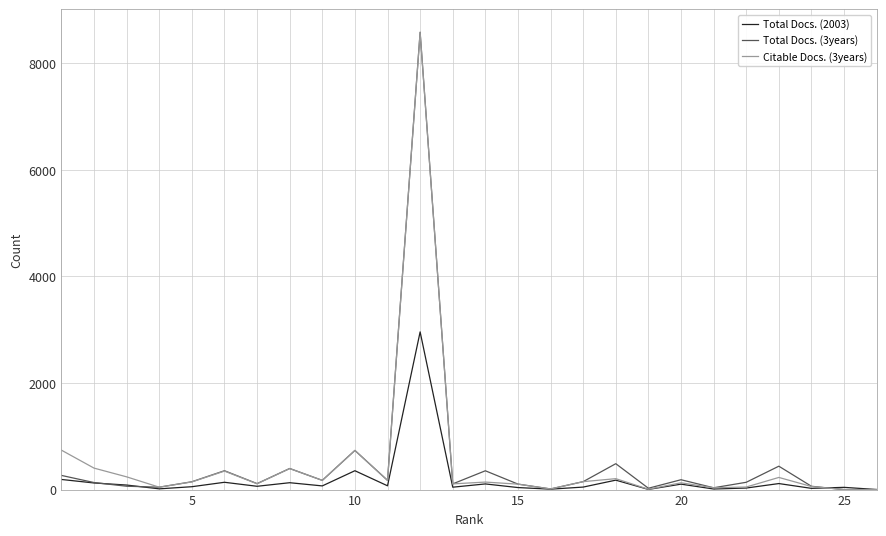

What is the maximum value shown in the chart?

8585